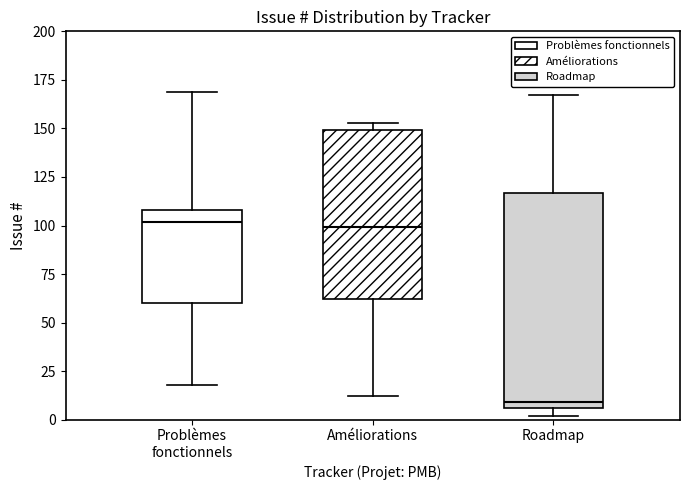

Which box has the lowest median line?

Roadmap